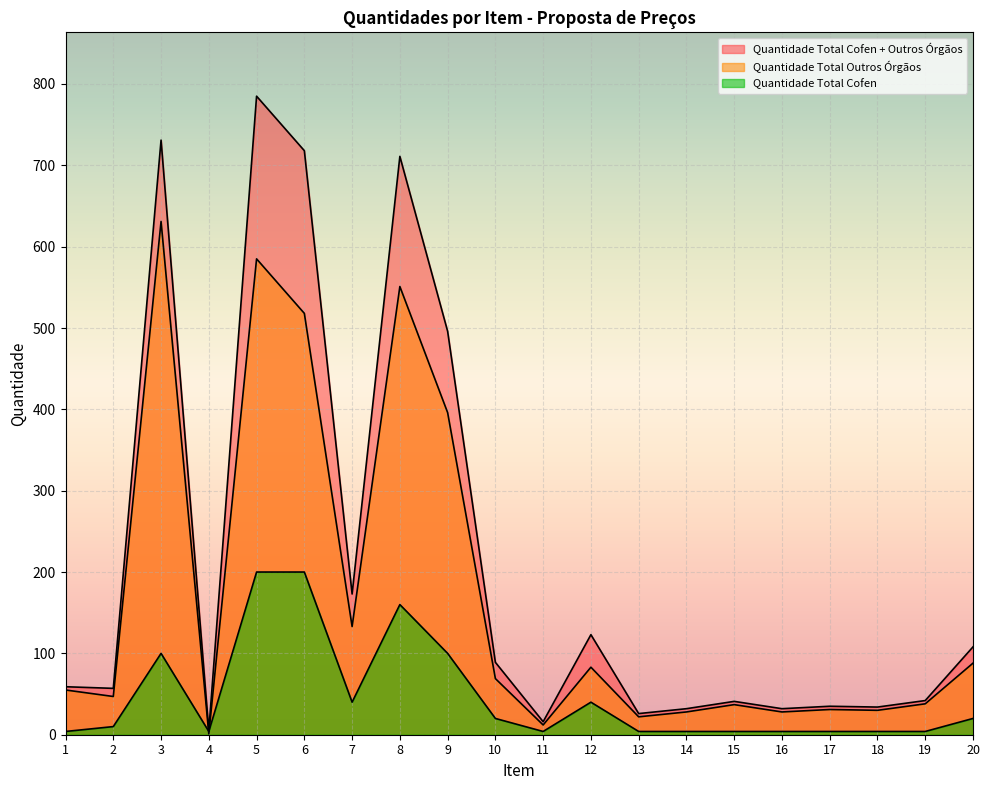

Which category has the lowest value in the Quantidade Total Outros Órgãos series?

4